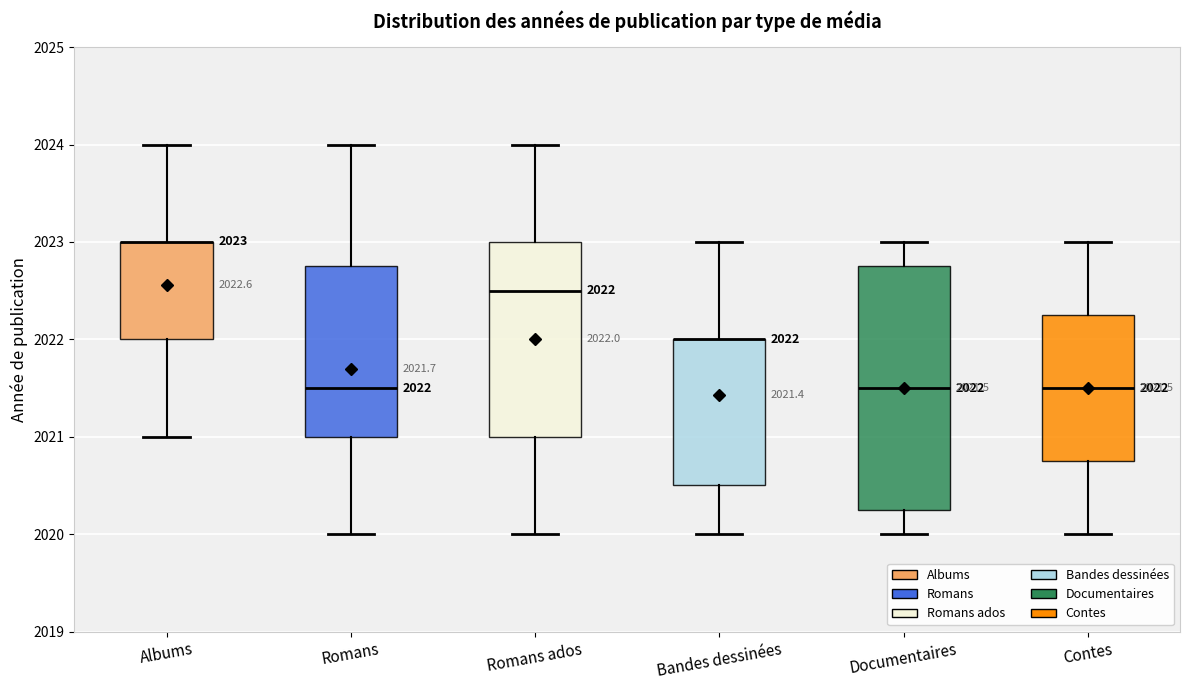

Comparing the boxes themselves (not the whiskers), which one is the tallest?

Documentaires